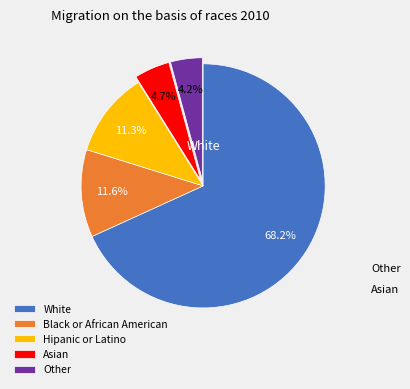

Which slice is the largest?

White